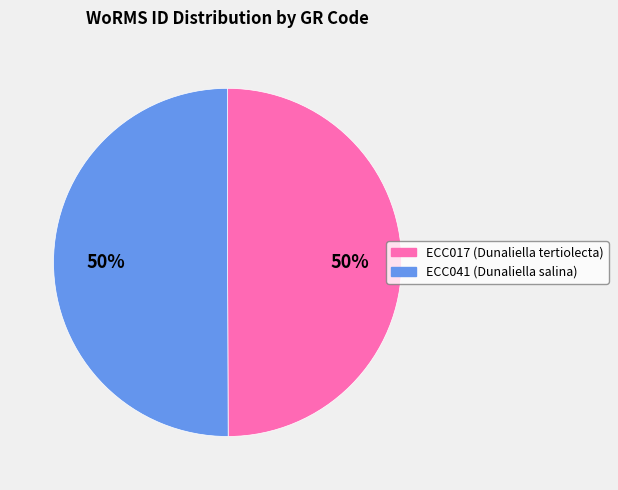

Is the sum of ECC017 and ECC041 greater than half?

Yes